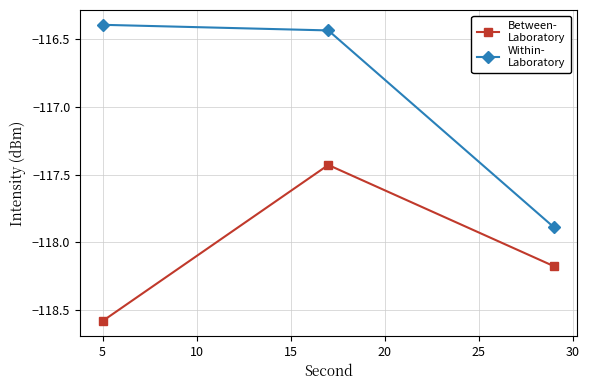

What is the smallest value displayed?

-118.6